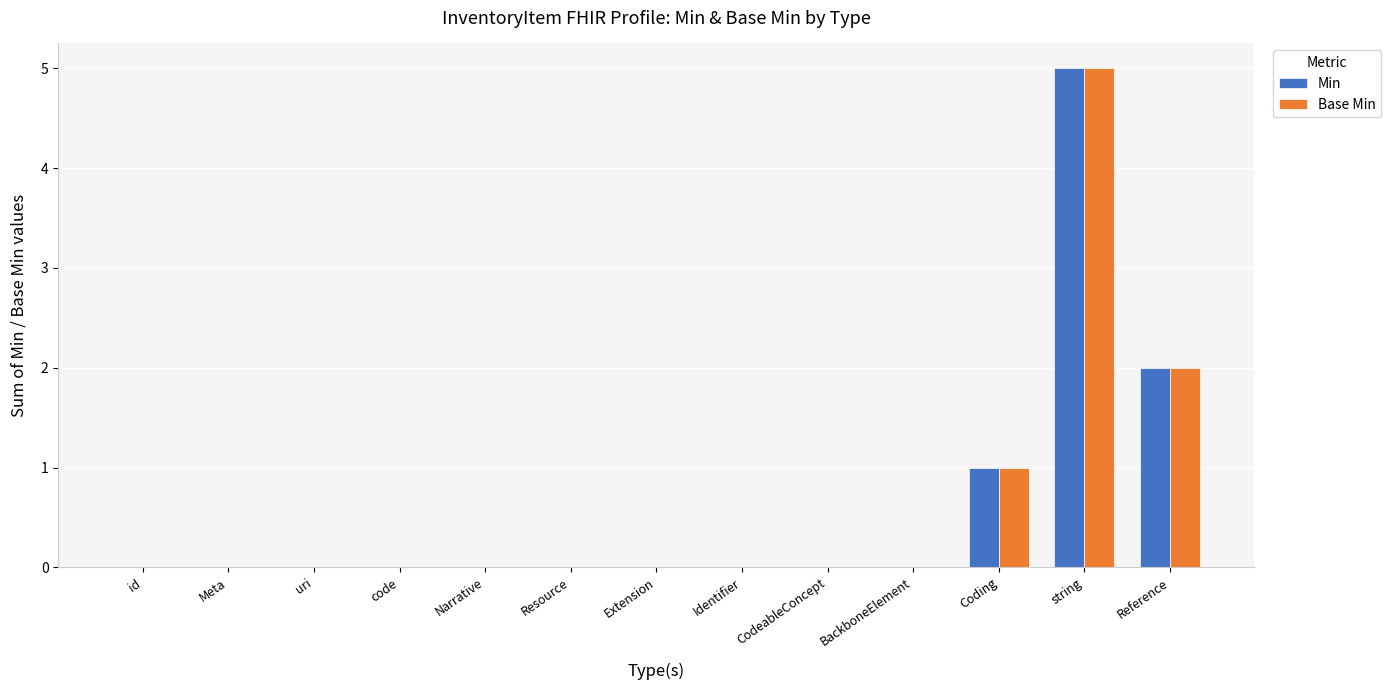

The value of Base Min at Resource is 2. True or false?

False